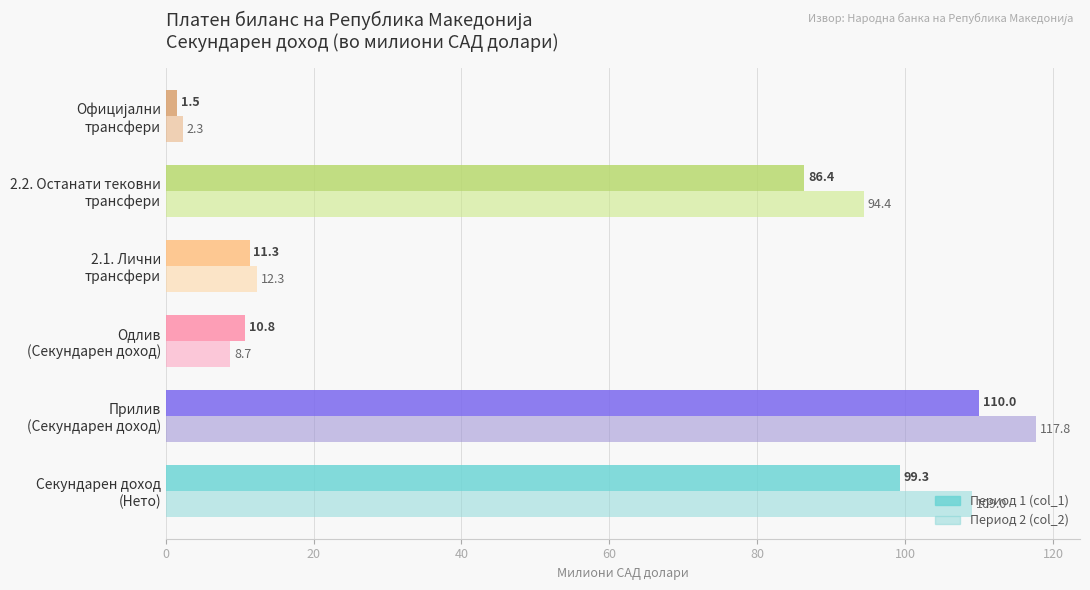

At how many categories does at least one series exceed 102?

2